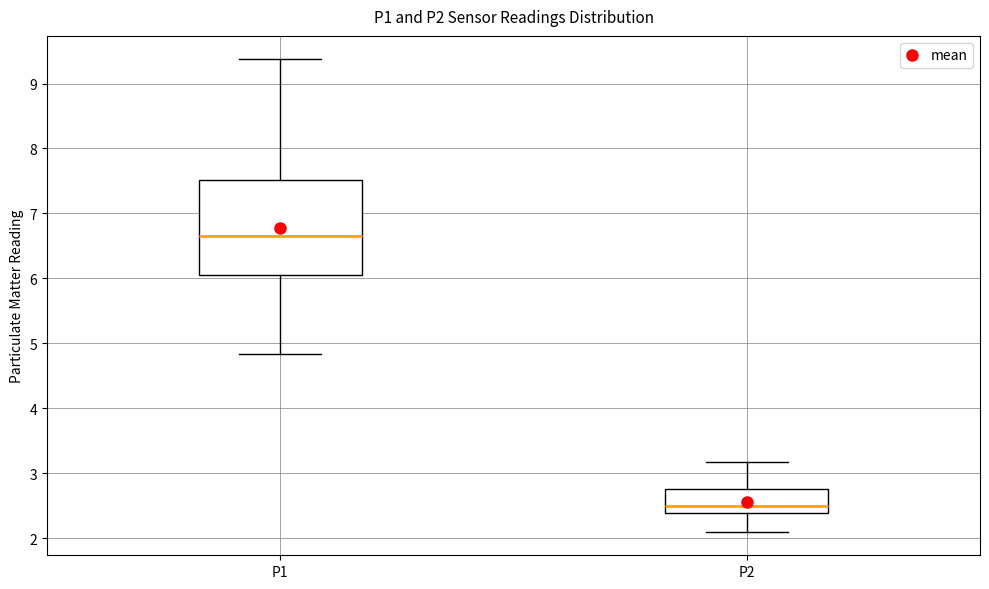

Which box is the tallest, from its lower edge to its upper edge?

P1